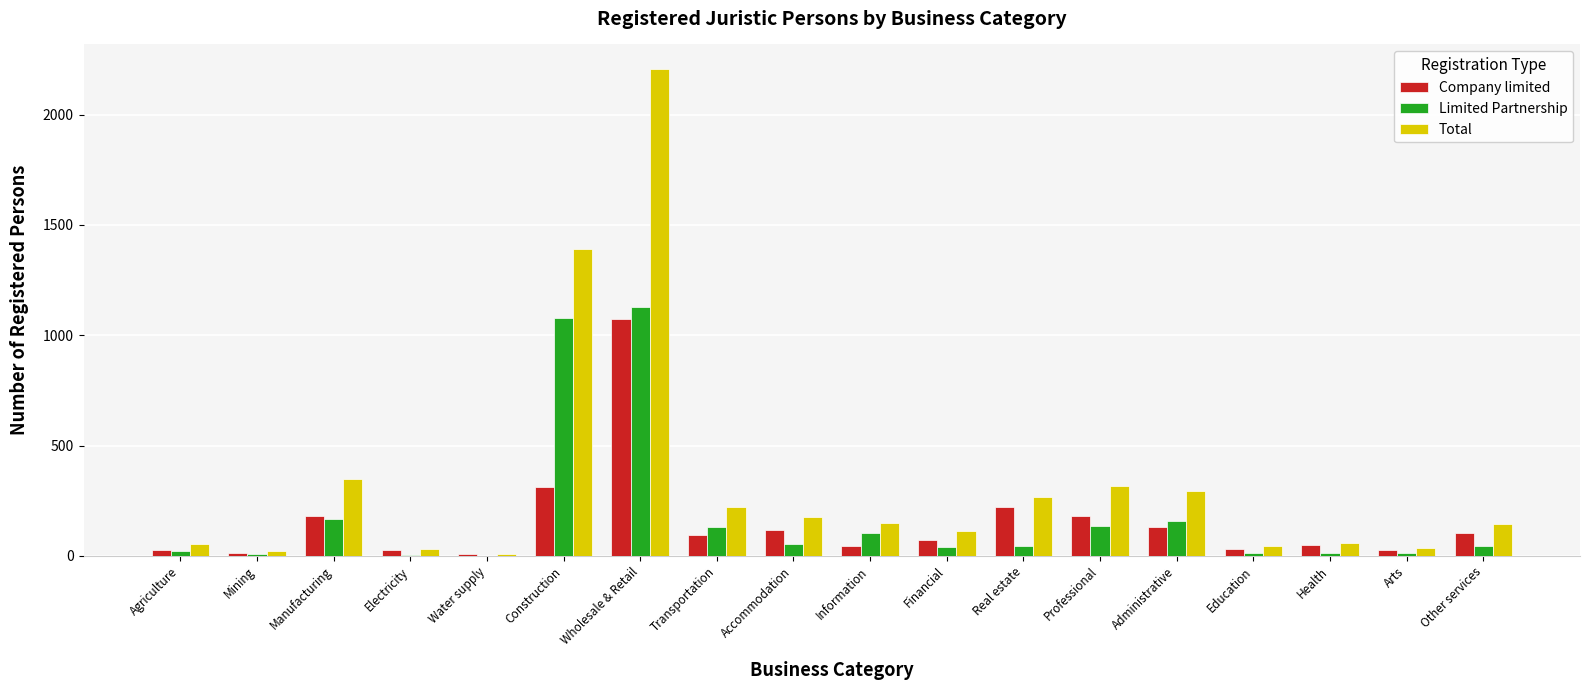

What is the sum of all Company limited values?

2711